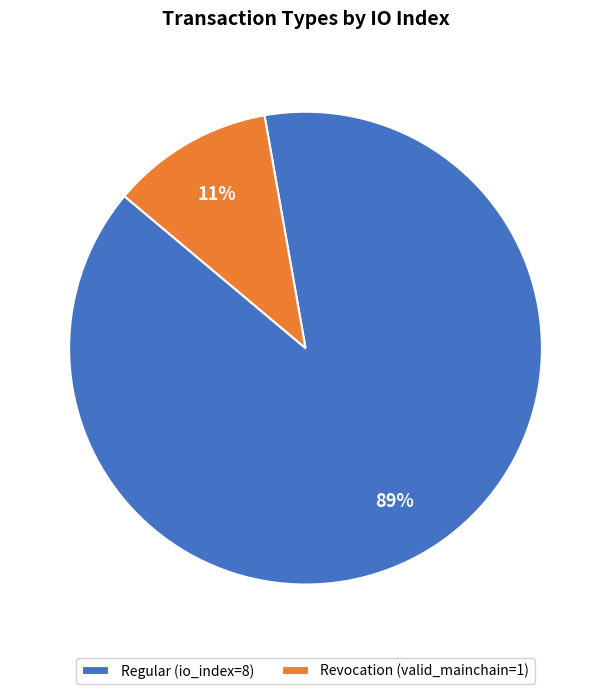

The Revocation (valid_mainchain=1) slice represents 11% of the pie. True or false?

True